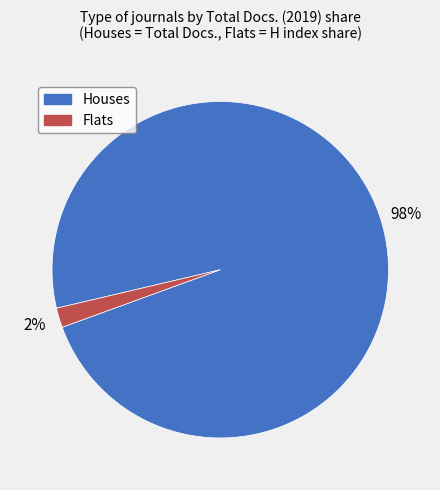

Is there any slice that represents more than half of the pie?

Yes